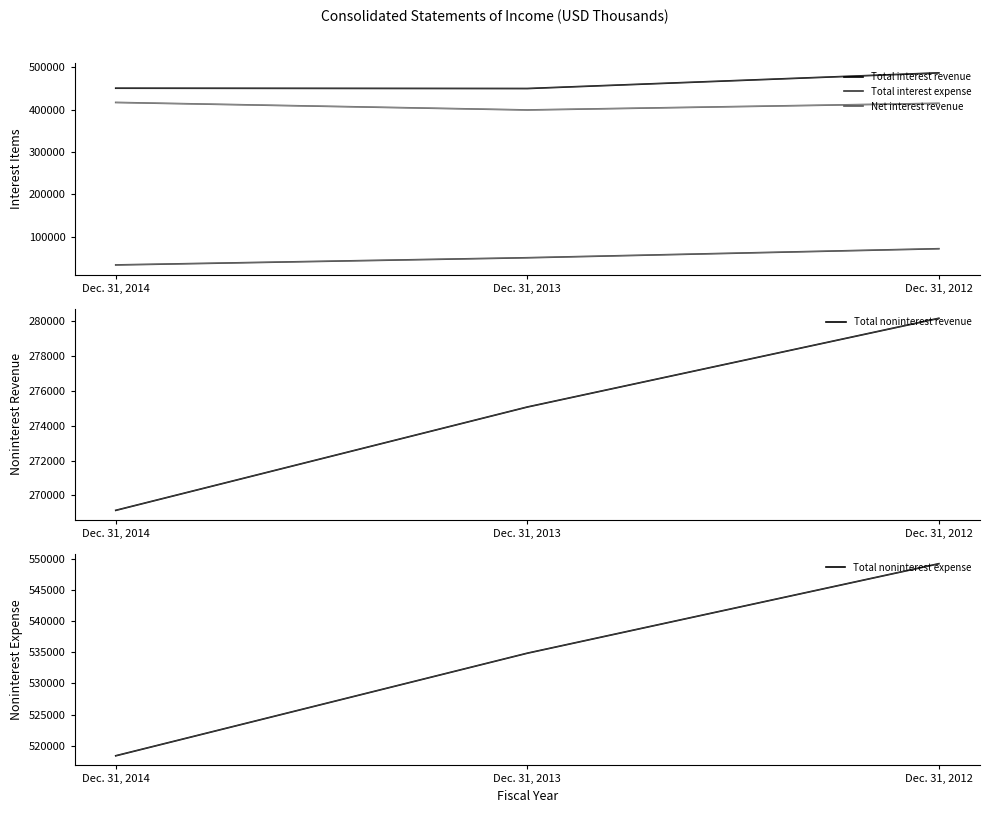

At how many categories does at least one series exceed 143446?

3